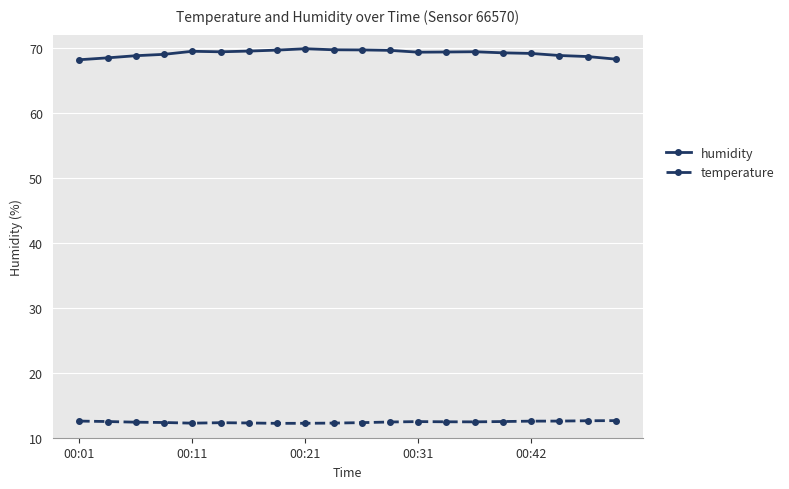

Which series has the largest range (max minus min)?

humidity